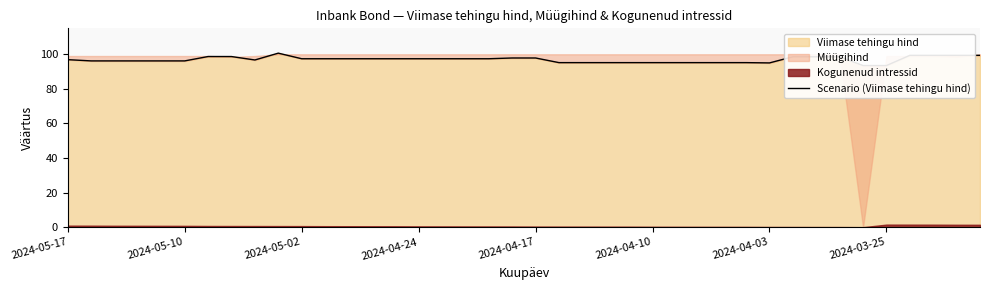

What is the value of the 4th point from the left?

96.2